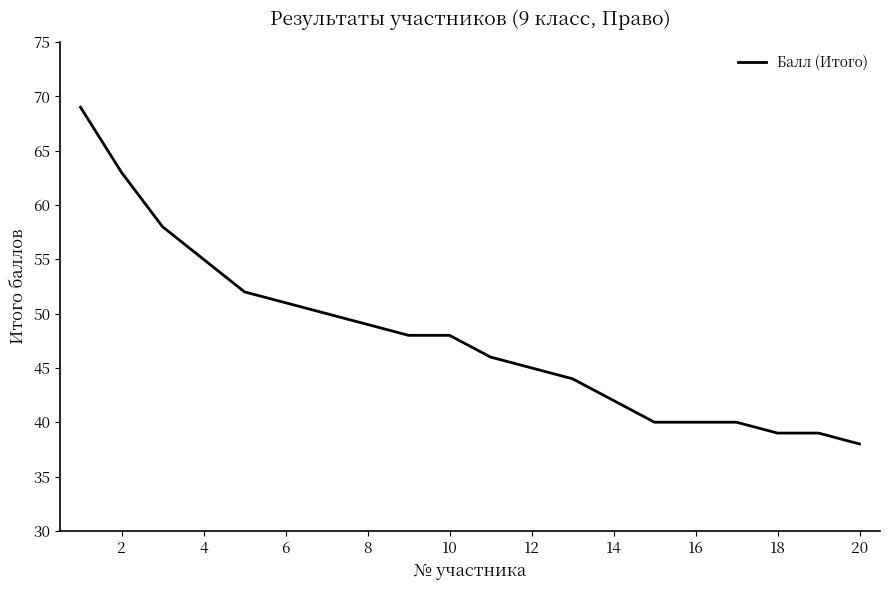

What is the minimum value shown in the chart?

38